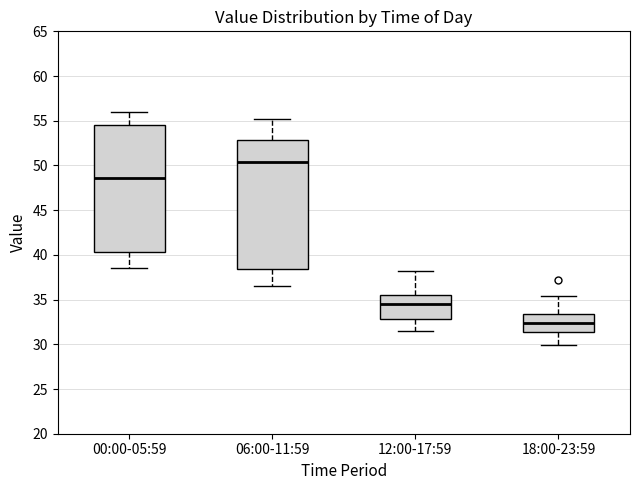

Where is the upper edge of the box for 12:00-17:59 on the y-axis? The values are not printed on the chart, so give them approximately, as read against the axis.

35.5